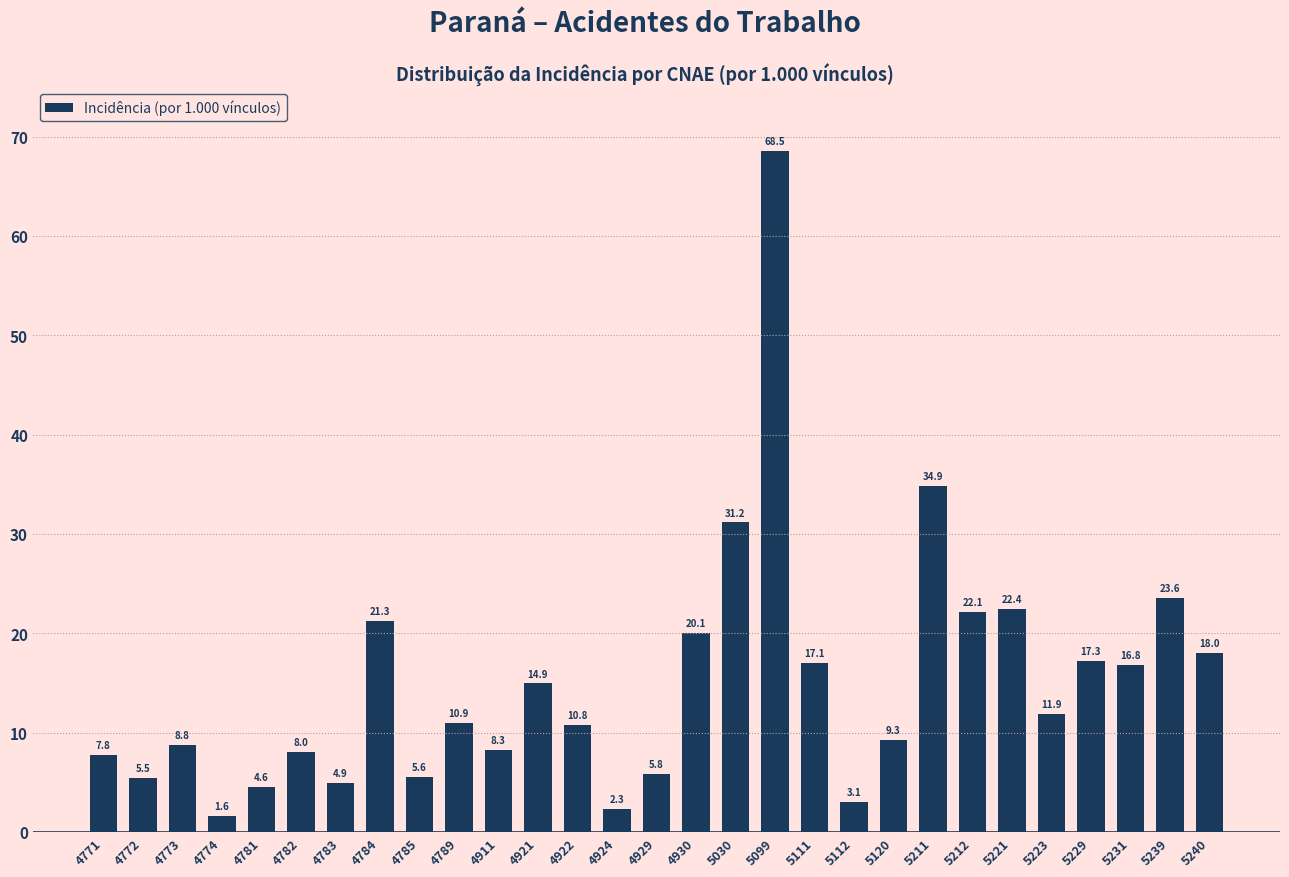

Rank the categories by value from lowest to highest.

4774, 4924, 5112, 4781, 4783, 4772, 4785, 4929, 4771, 4782, 4911, 4773, 5120, 4922, 4789, 5223, 4921, 5231, 5111, 5229, 5240, 4930, 4784, 5212, 5221, 5239, 5030, 5211, 5099